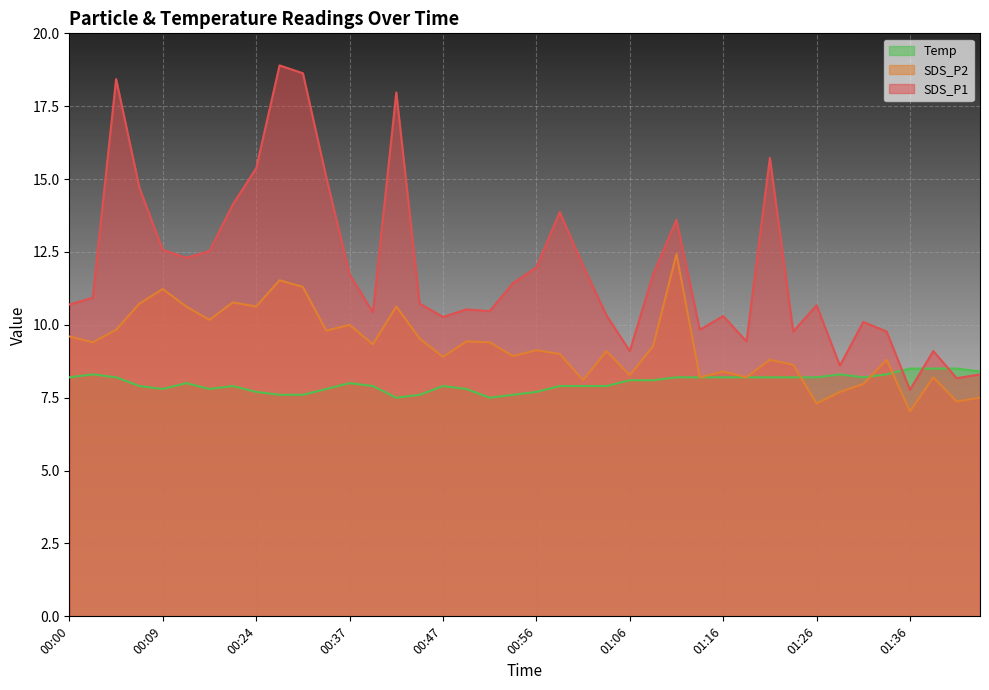

At which label is SDS_P1 closest to 13?

00:09